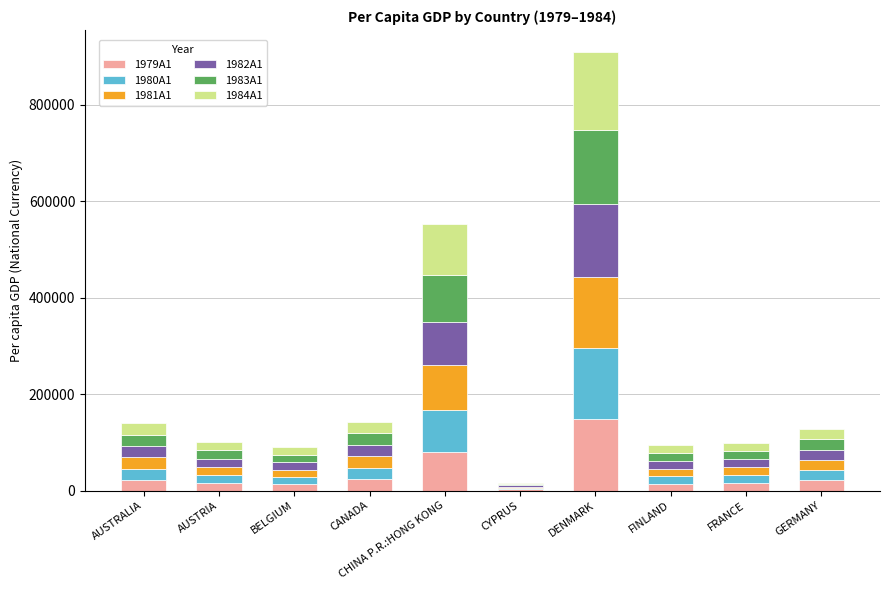

What is the total value across all series at GERMANY?

127897.3